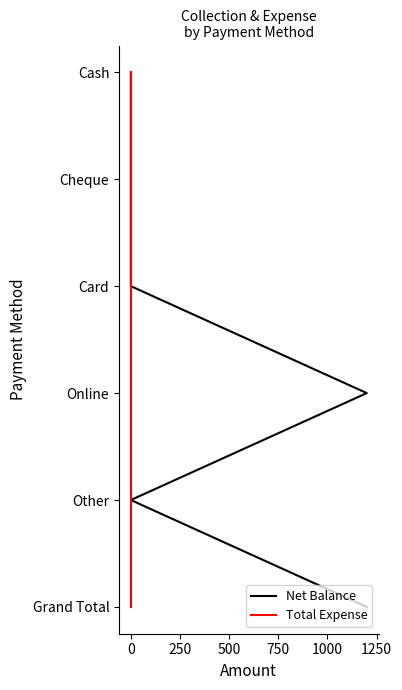

Rank the series at 0 from lowest to highest value.

Net Balance, Total Expense